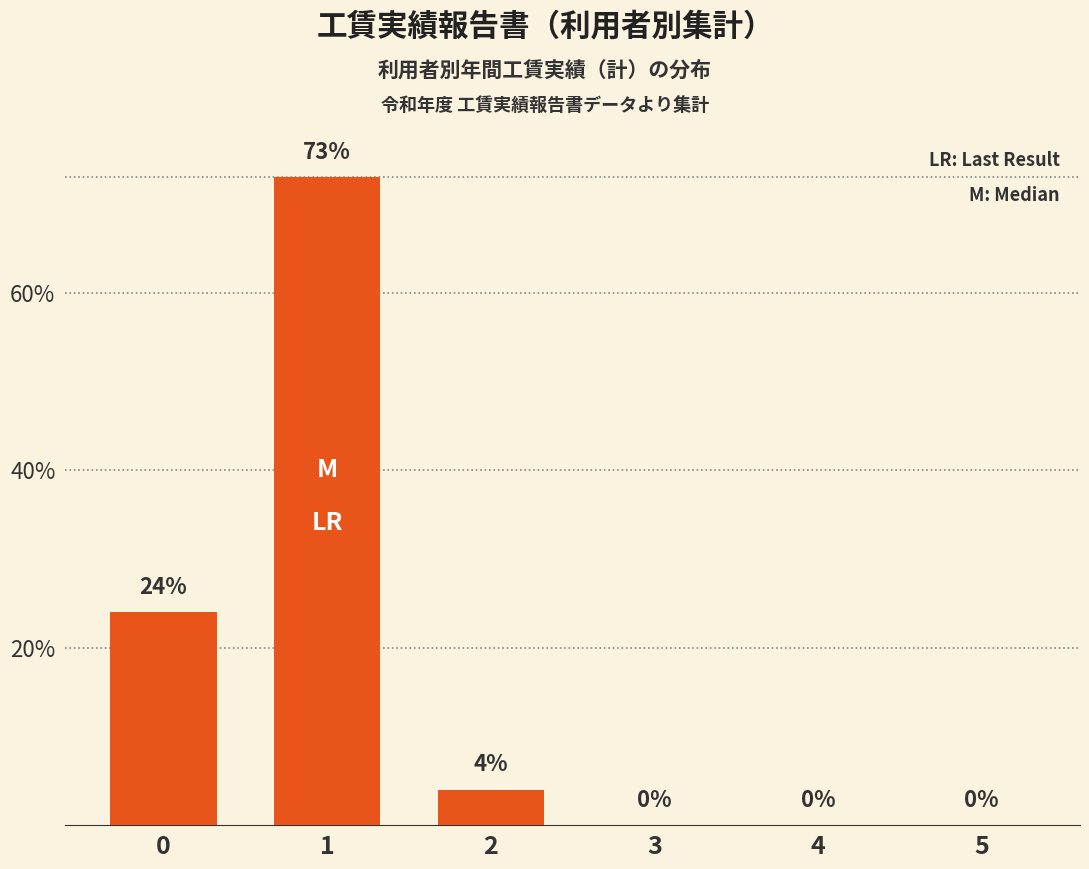

How many positive values are there?

3